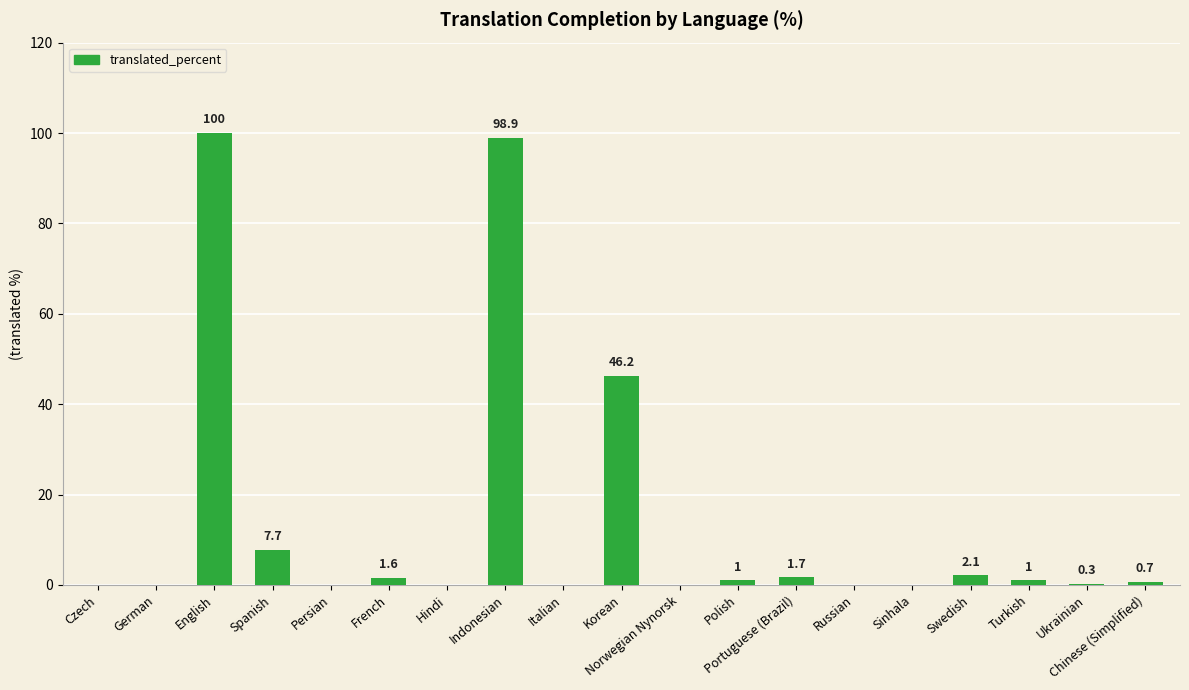

What is the sum of the values at French and Chinese (Simplified)?

2.3